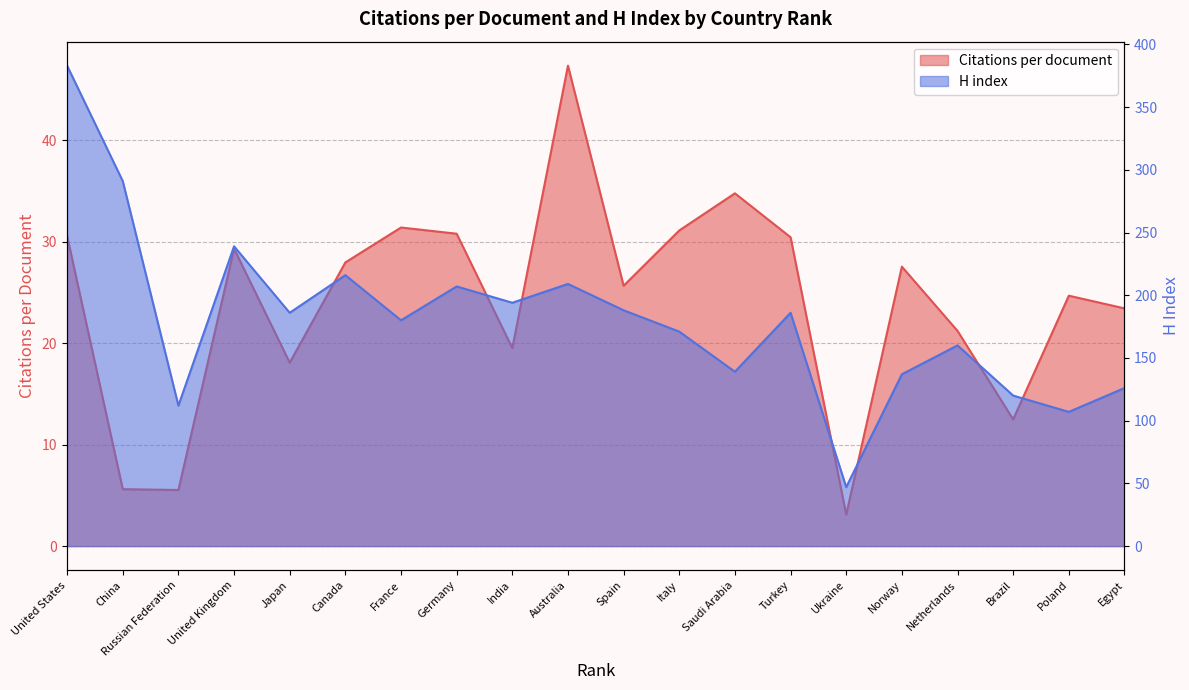

What is the minimum value shown in the chart?

3.1